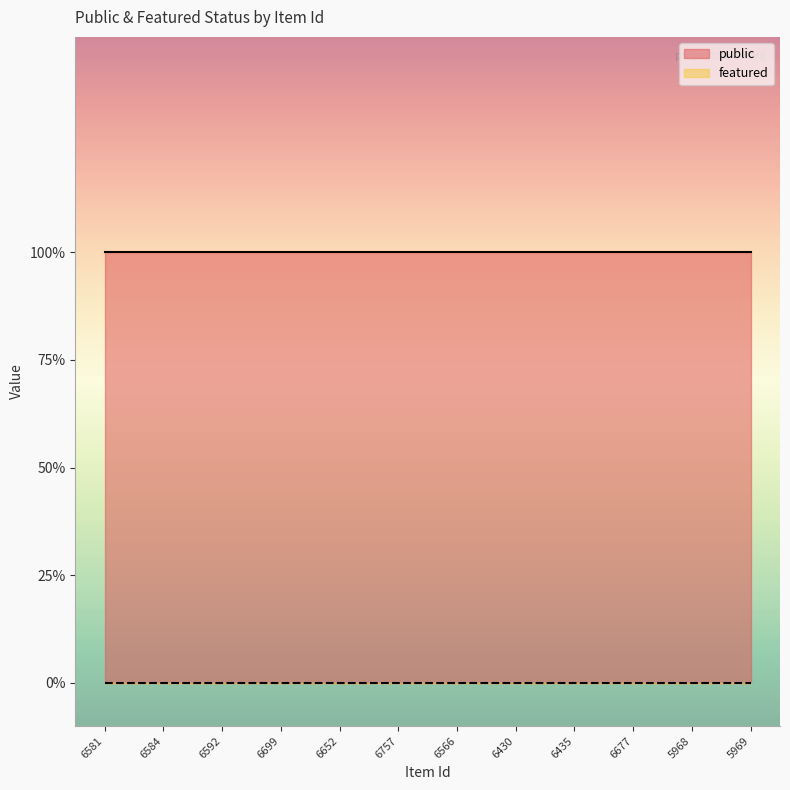

True or false: featured has a value of 0 at 6757.

True